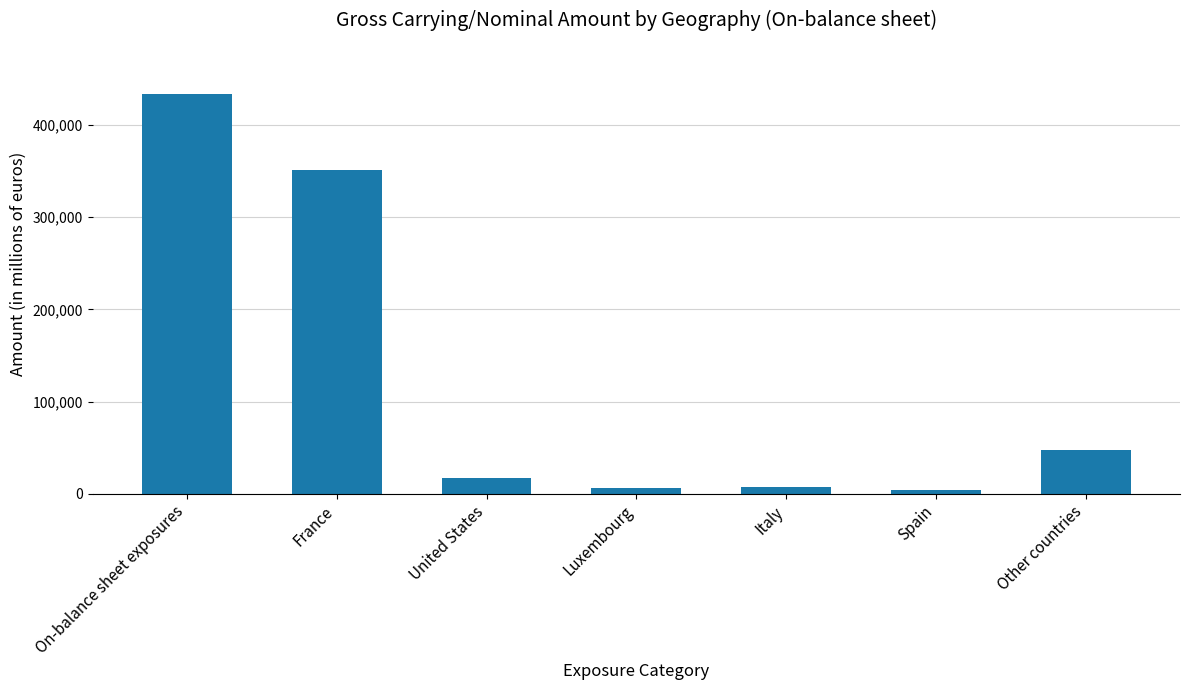

Which category has the highest value across all series?

On-balance sheet exposures